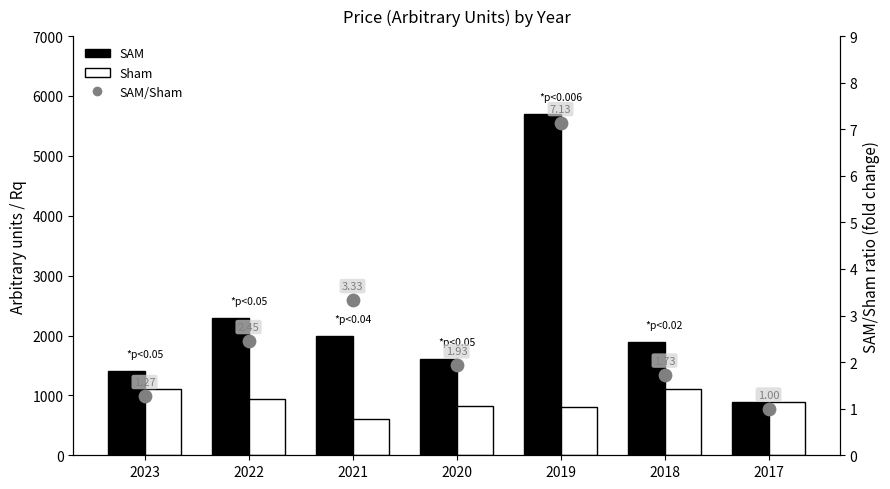

Which series contains the highest Y value?

SAM